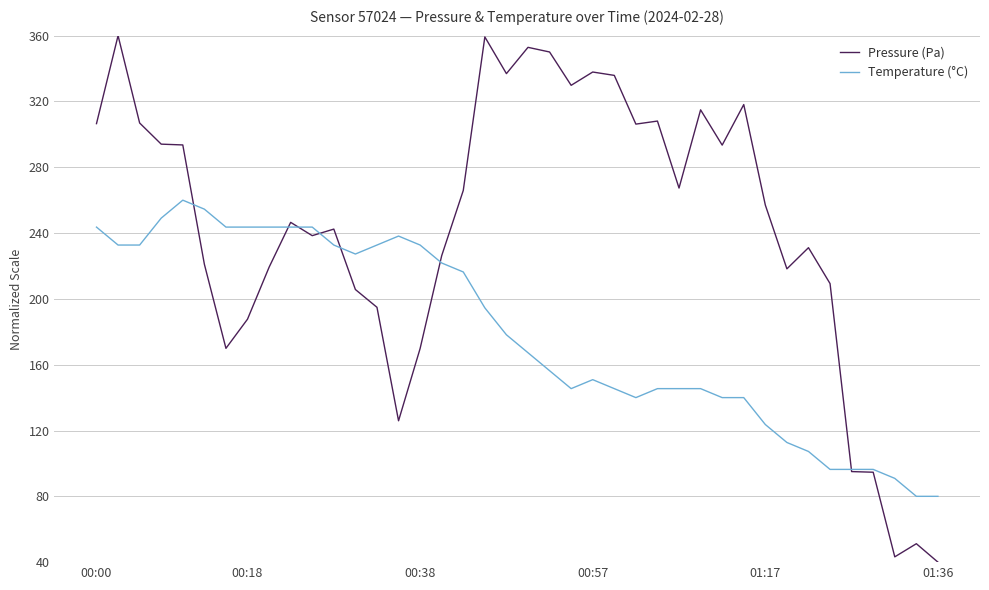

Which series has the largest total across all categories?

Pressure (Pa)